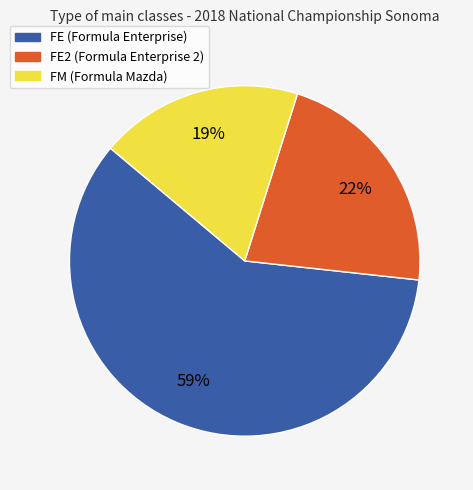

Which slice represents more than half of the pie?

FE (Formula Enterprise)